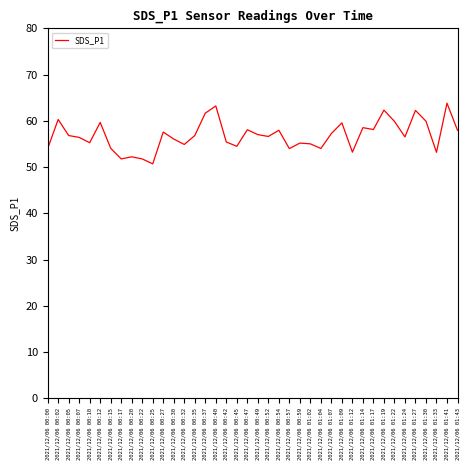

What is the ratio of the value at 2021/12/06 01:04 to the value at 2021/12/06 01:33?

1.0